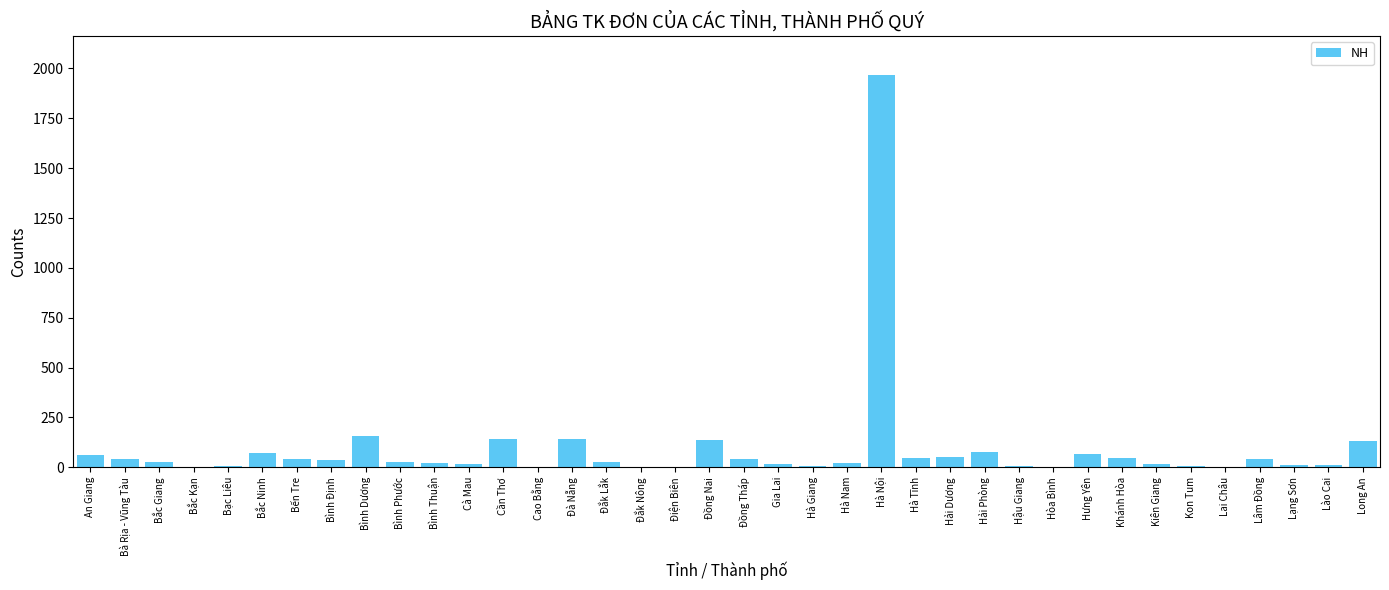

What is the maximum value shown in the chart?

1967